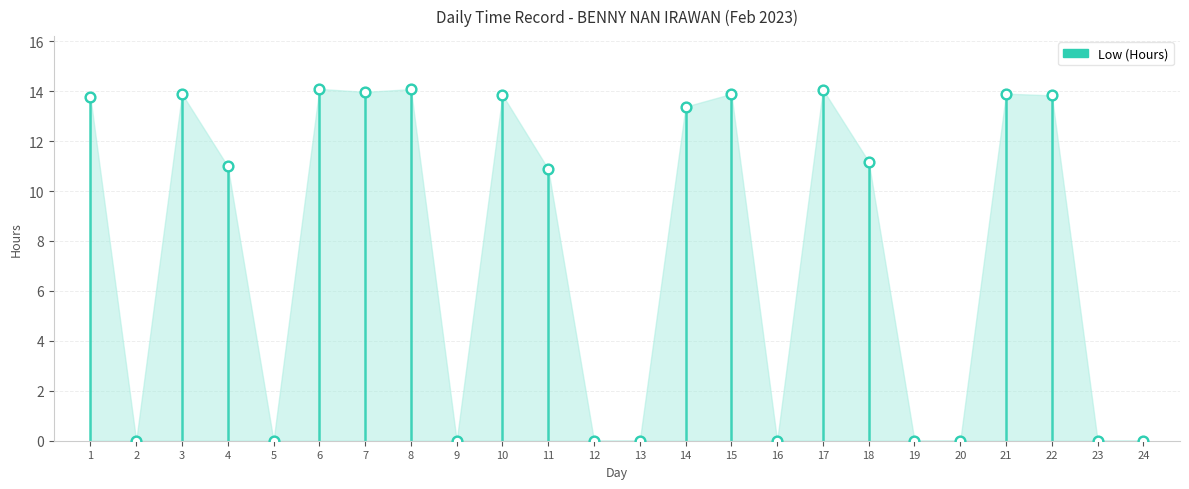

What is the change in value from 6 to 24?

-14.1